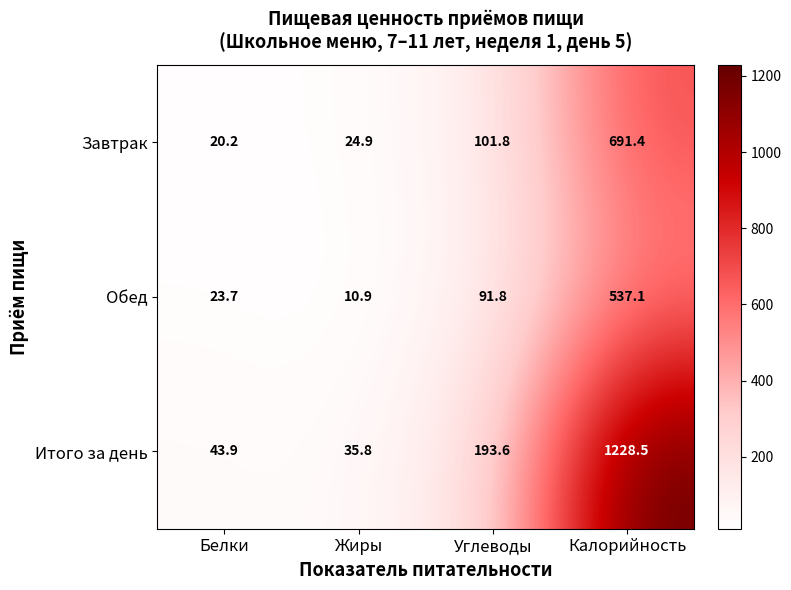

What is the minimum value for Завтрак?

20.2